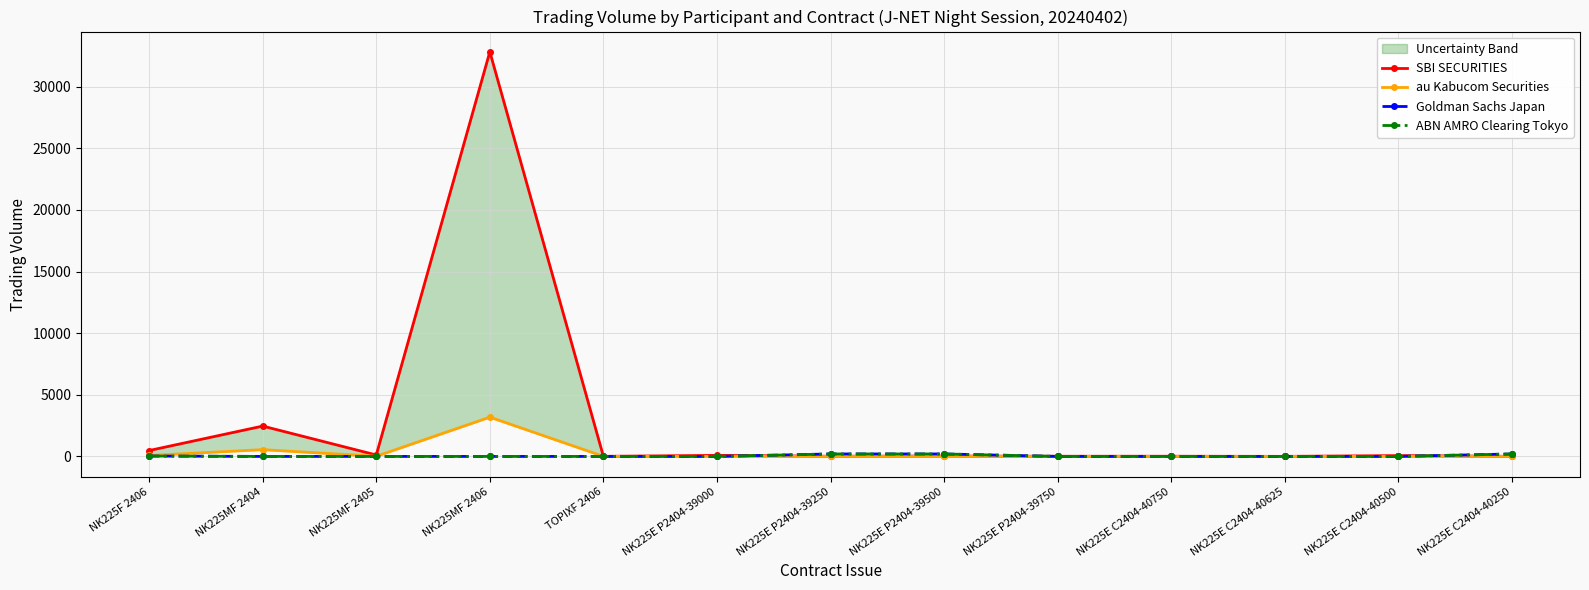

What is the difference between the maximum and minimum values in the au Kabucom Securities series?

3186